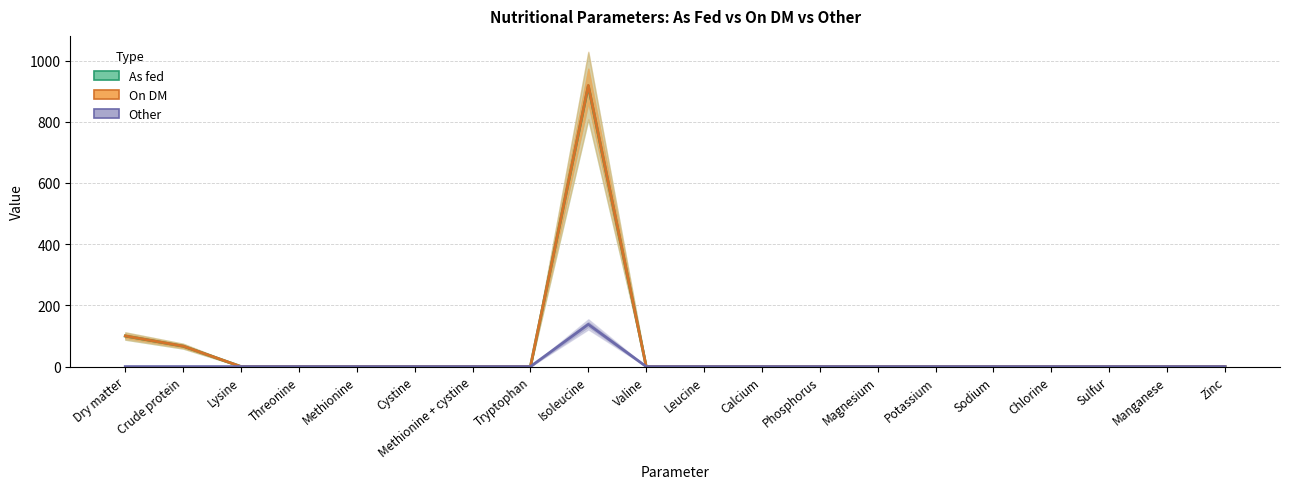

List the labels in order of On DM value, smallest first.

Lysine, Threonine, Methionine, Cystine, Methionine + cystine, Tryptophan, Valine, Leucine, Calcium, Phosphorus, Magnesium, Potassium, Sodium, Chlorine, Sulfur, Manganese, Zinc, Crude protein, Dry matter, Isoleucine